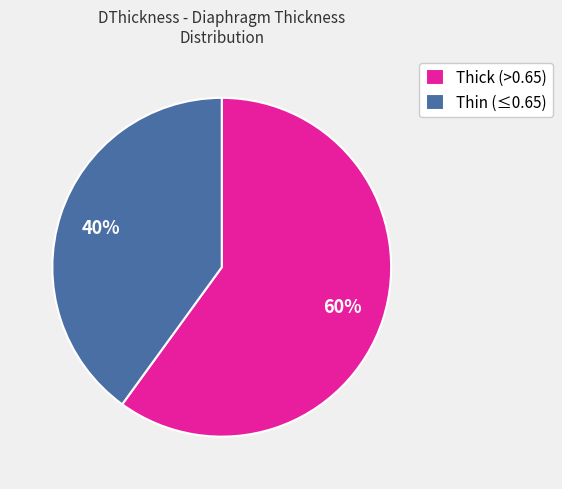

Which slice is the largest?

Thick (>0.65)